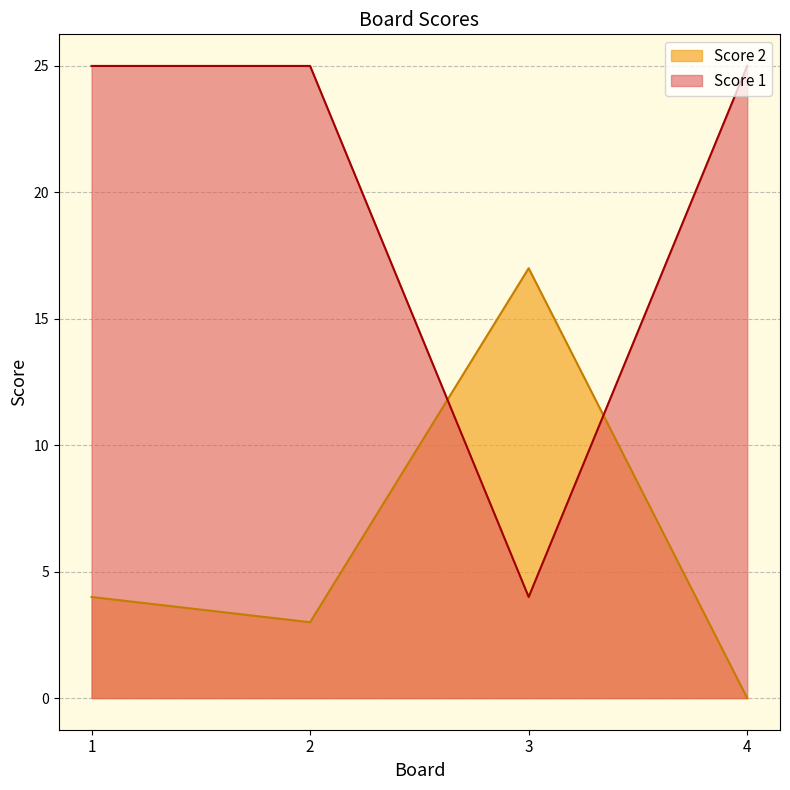

Rank the series by their maximum value, from lowest to highest.

Score 2, Score 1